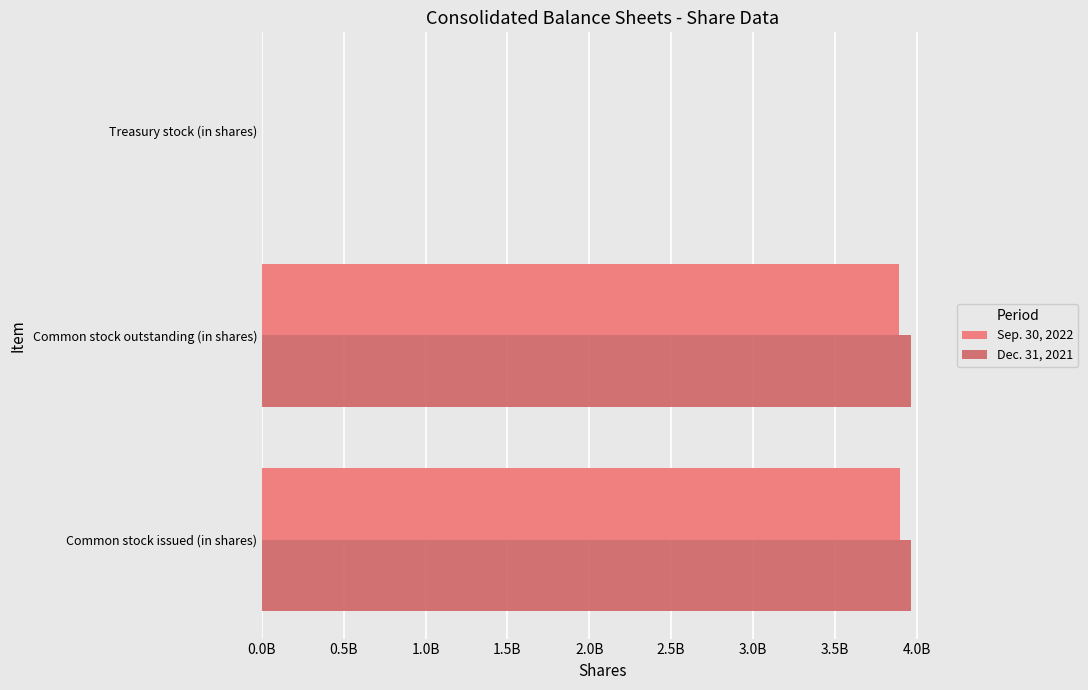

What position from the left is Common stock outstanding (in shares)?

2